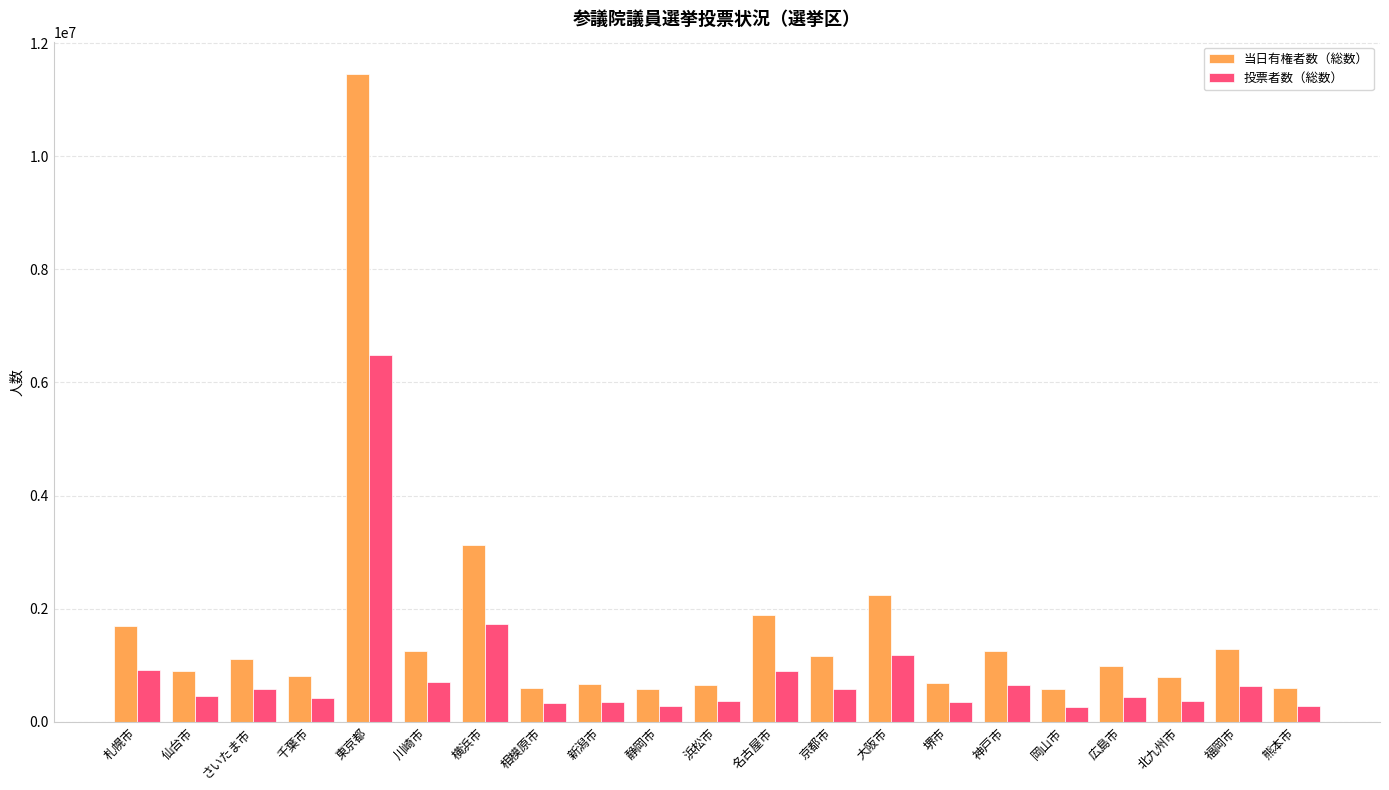

Count the number of categories in the chart.

21